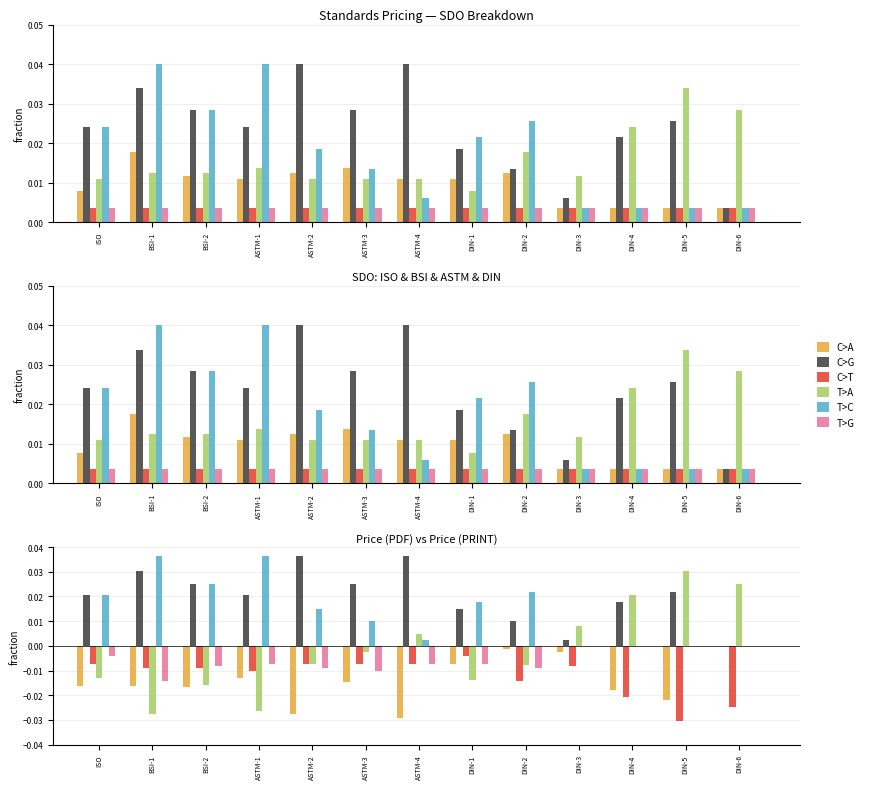

Which series has the largest total across all categories?

C>G